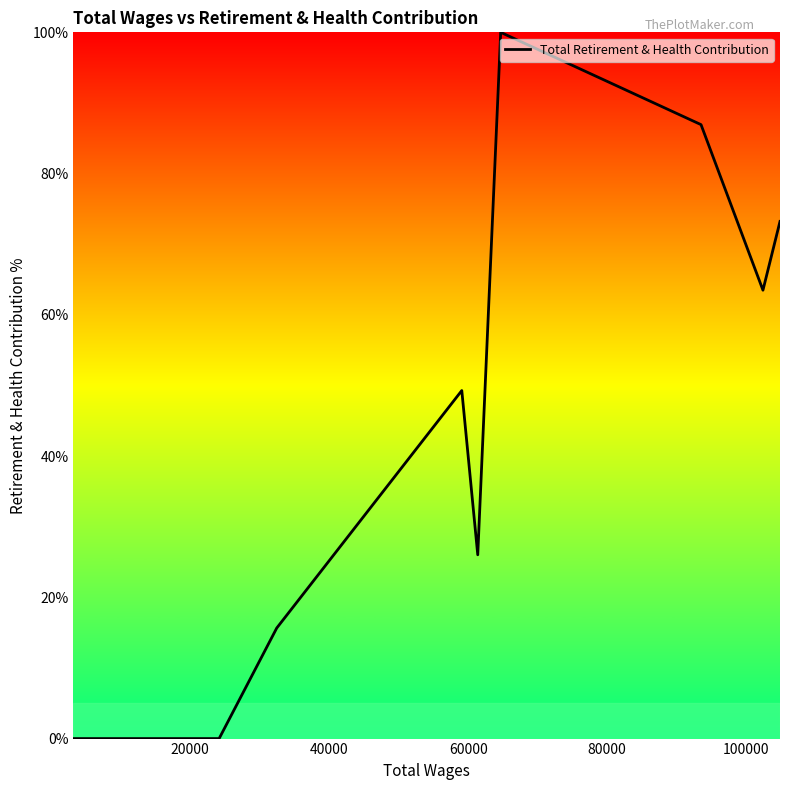

What is the maximum value shown in the chart?

100.0